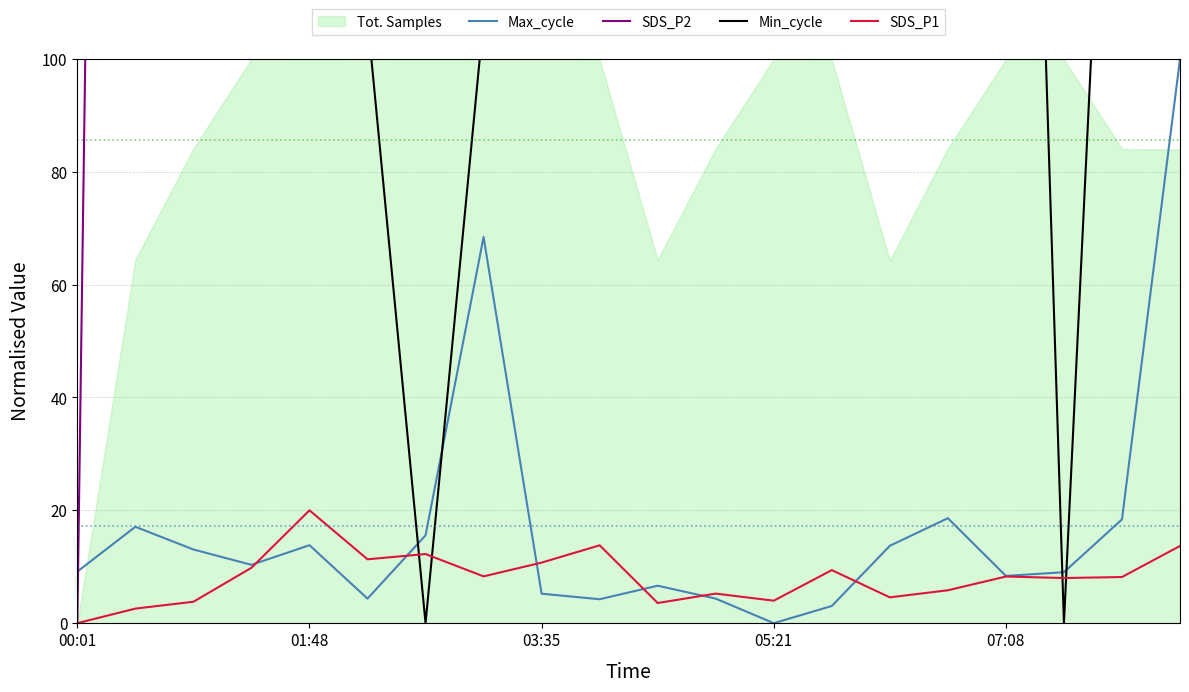

How many lines are shown in the chart?

4